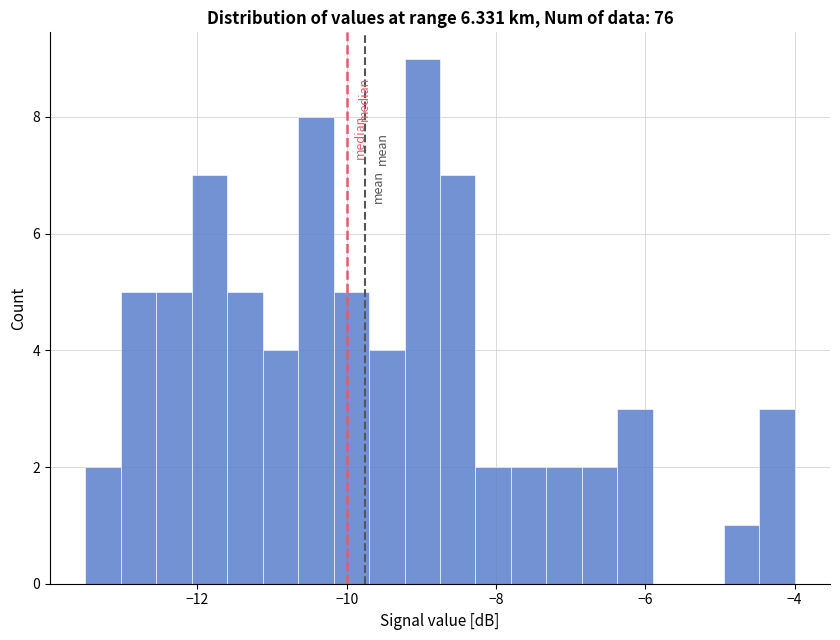

Around what value on the x-axis is the tallest bar? Give the approximate position of its centre, as read against the axis.

-9.0